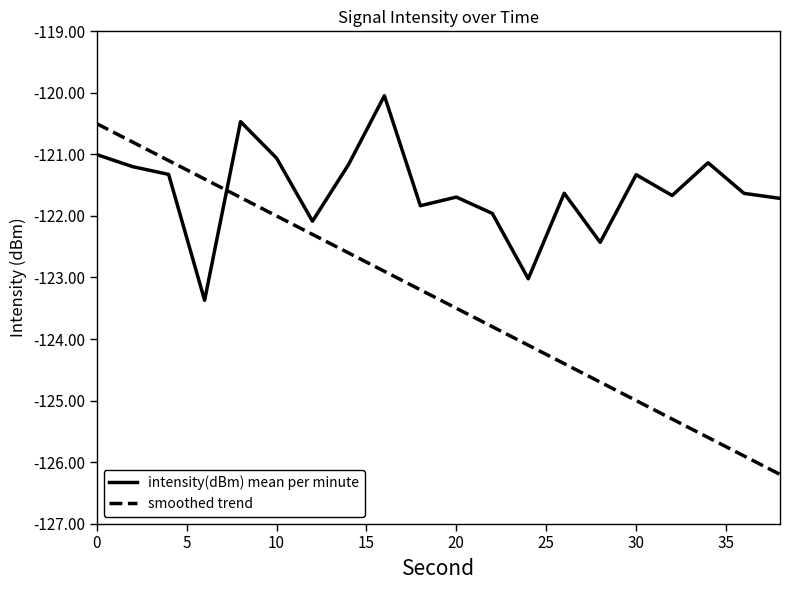

Which series has the largest total across all categories?

intensity(dBm) mean per minute